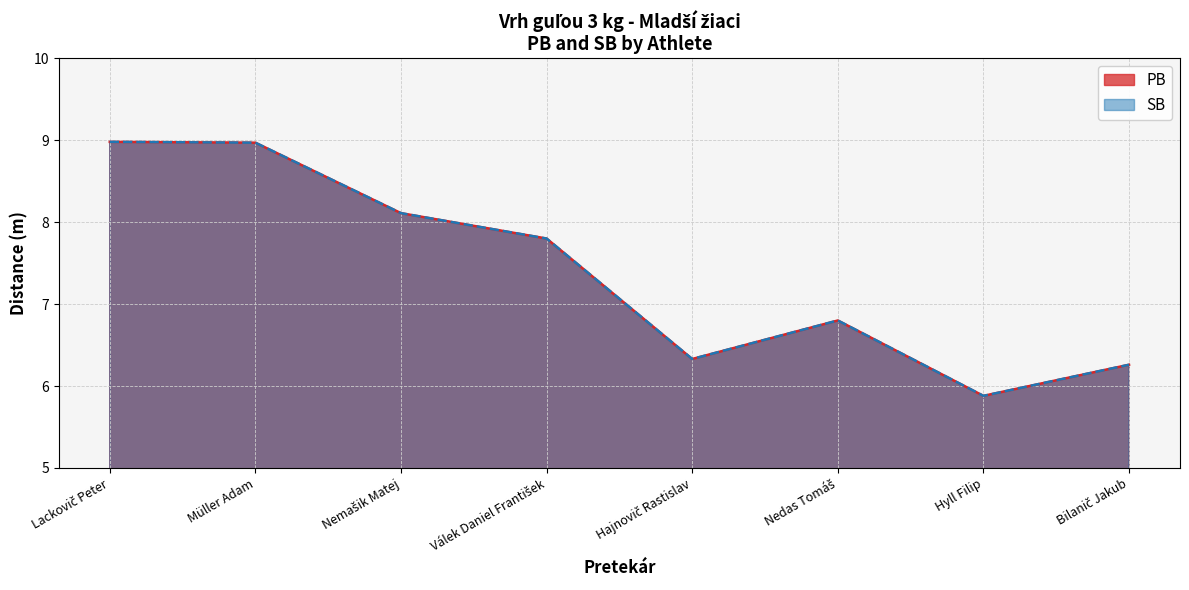

What is the average value of the PB series?

7.4